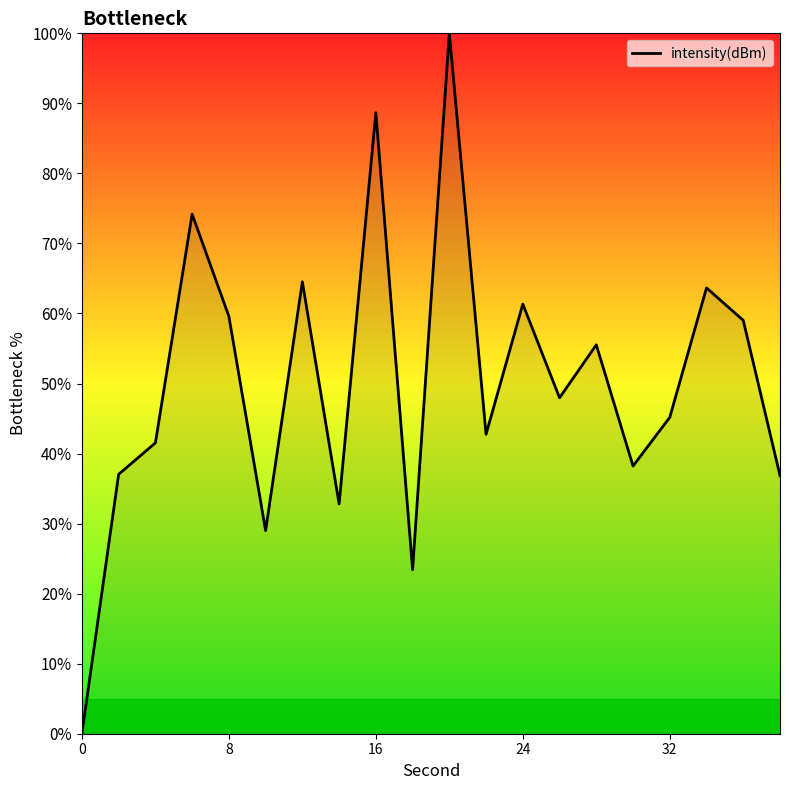

What is the difference between the maximum and minimum values?

100.0